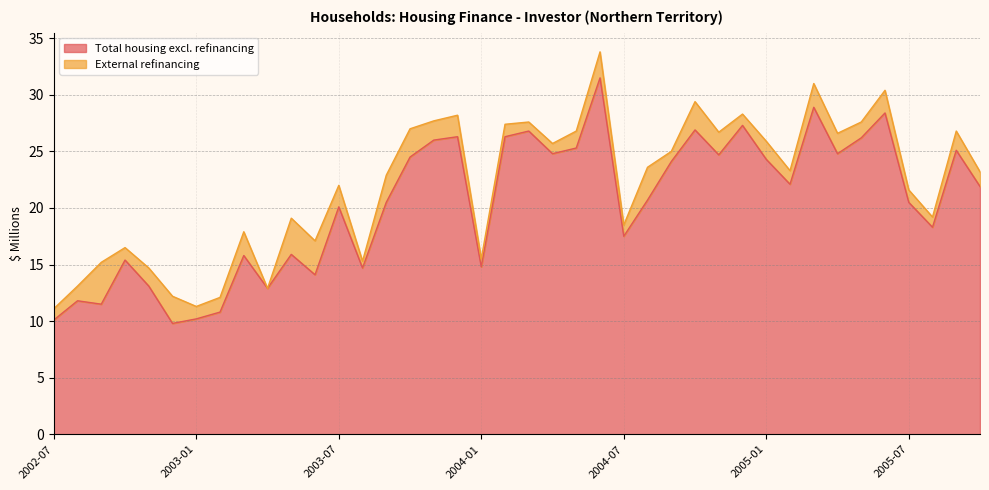

What is the sum of the values at 2005-01 and 2003-10?

48.8